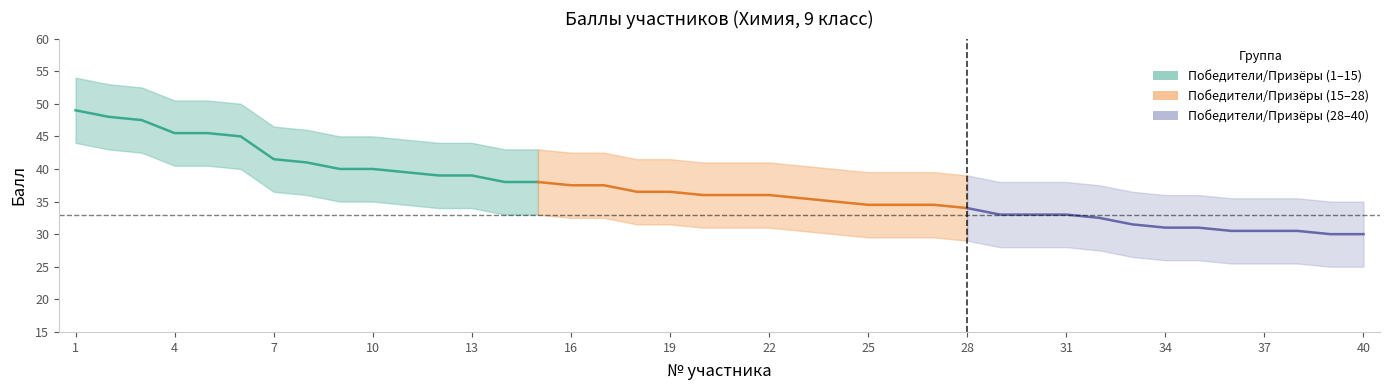

At which label is Балл_нижн closest to 34?

12